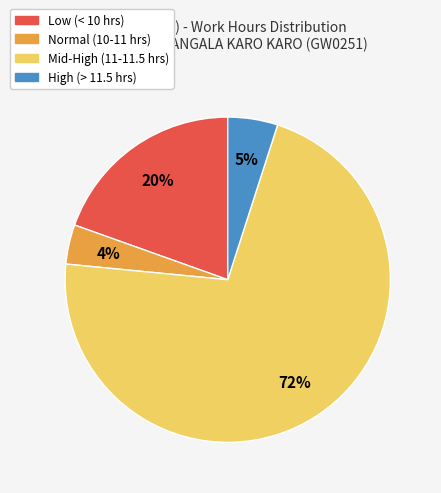

To the nearest percent, what is the average slice percentage?

25%